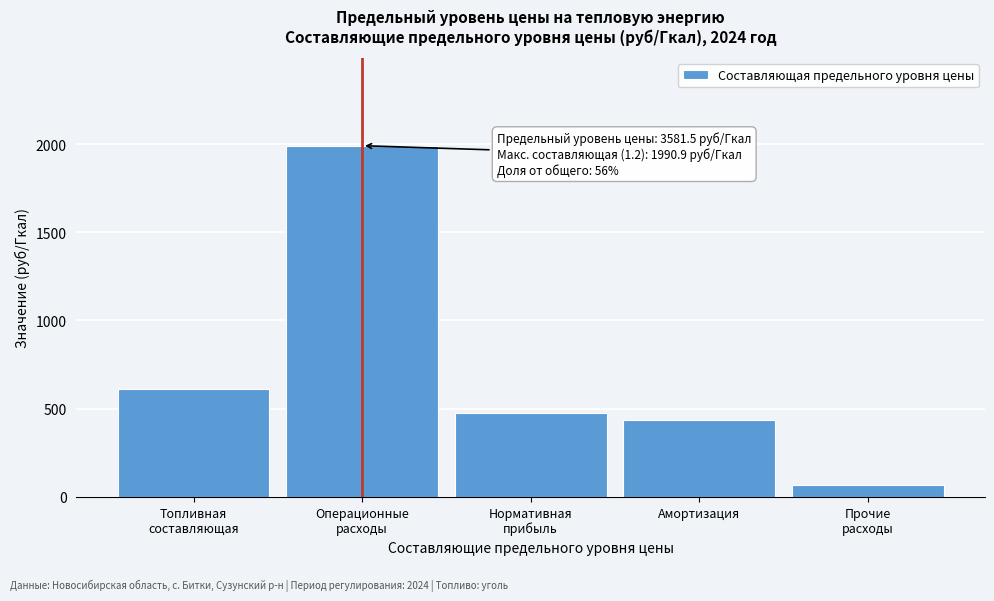

Reading right to left, what are all the values shown in this chart?

70.2	435.2	473.2	1990.9	612.0